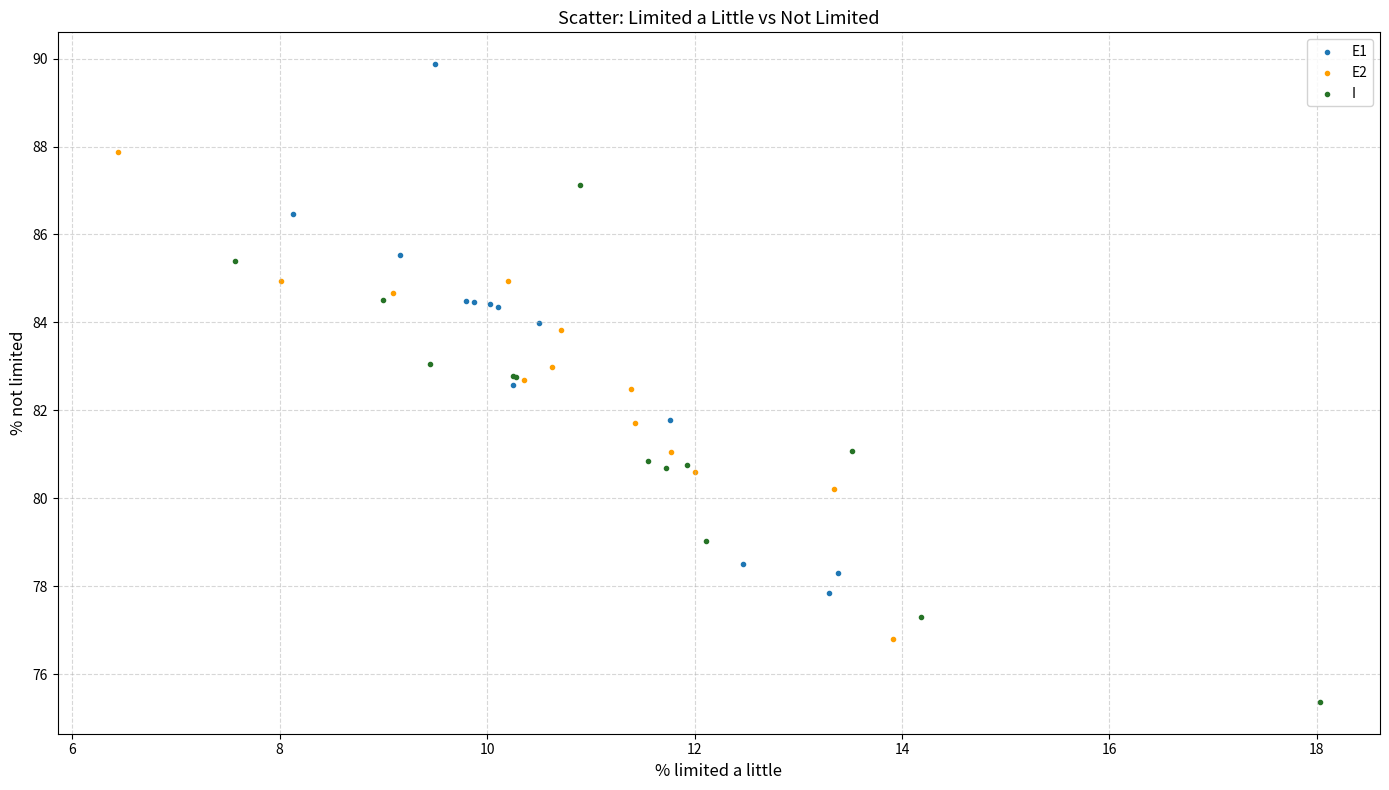

Which series contains the highest Y value?

E1